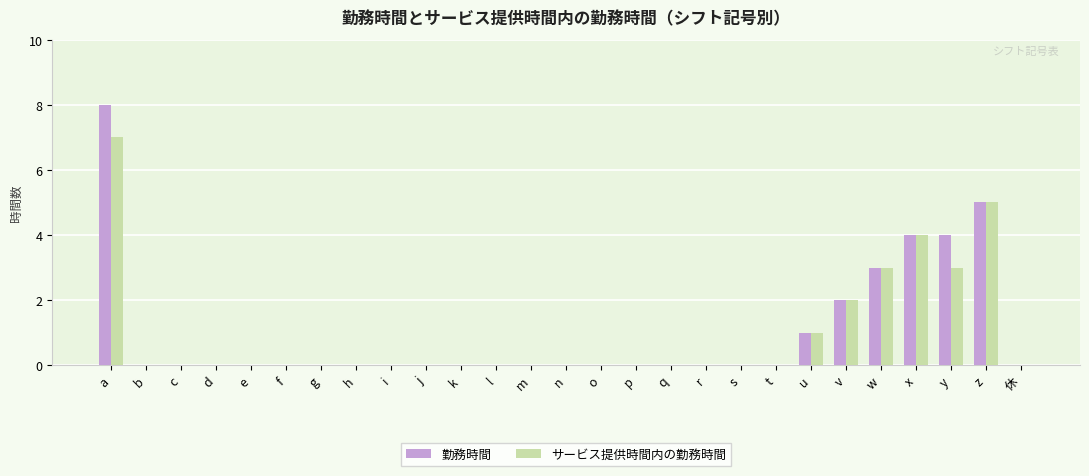

Are the bars horizontal?

No